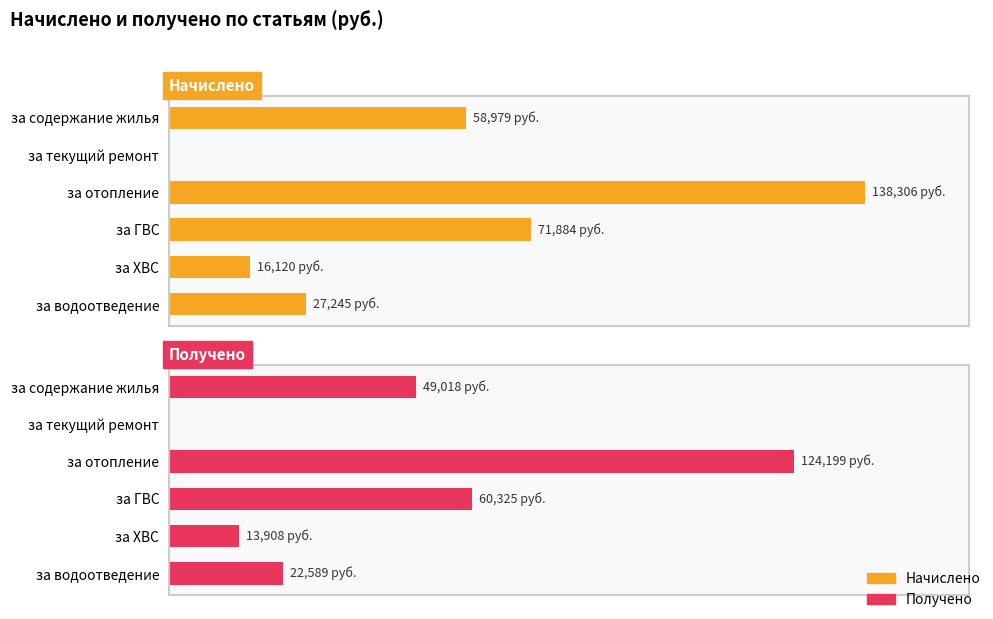

Does the chart contain any negative values?

No